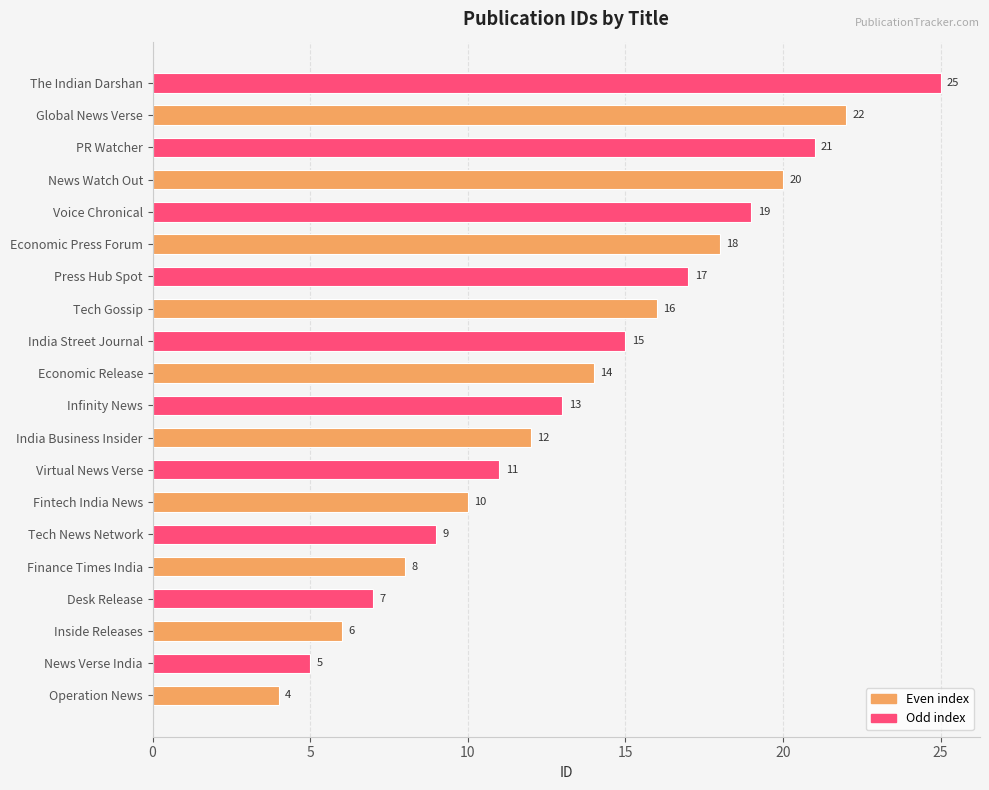

How many bars are there in total?

20